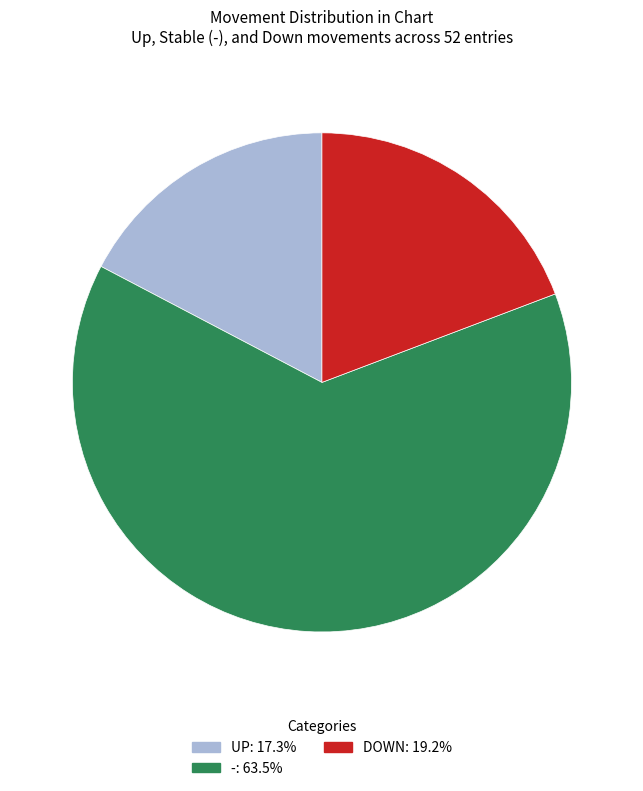

What is the ratio of the value at -: 63.5% to the value at DOWN: 19.2%?

3.3